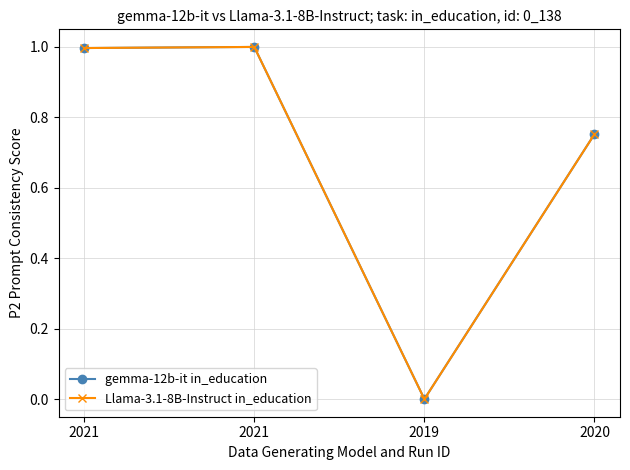

At which label is gemma-12b-it in_education closest to 0?

2019